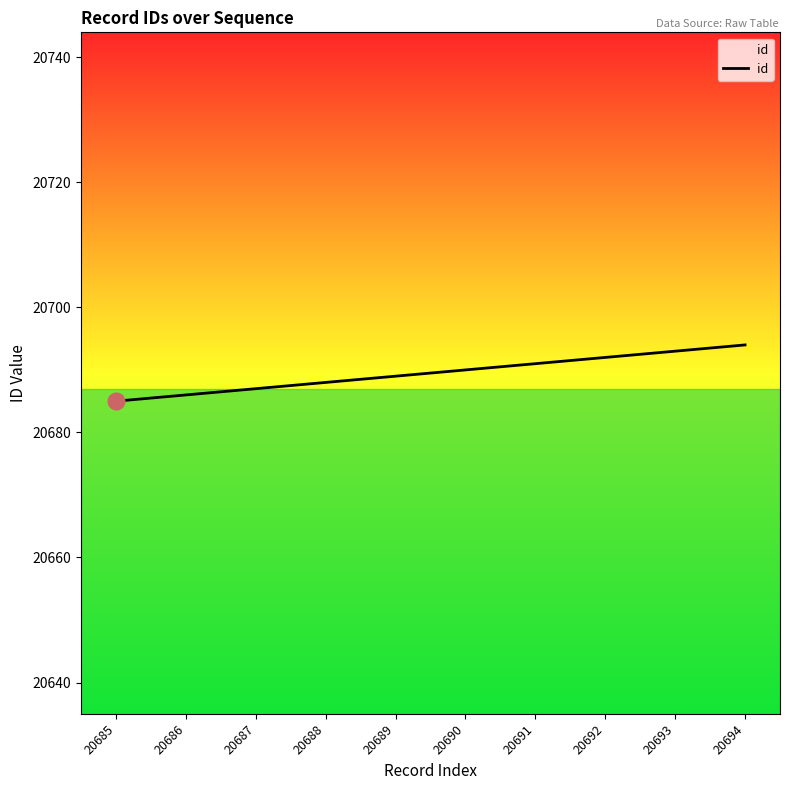

What is the ratio of the value at 20694 to the value at 20686?

1.0